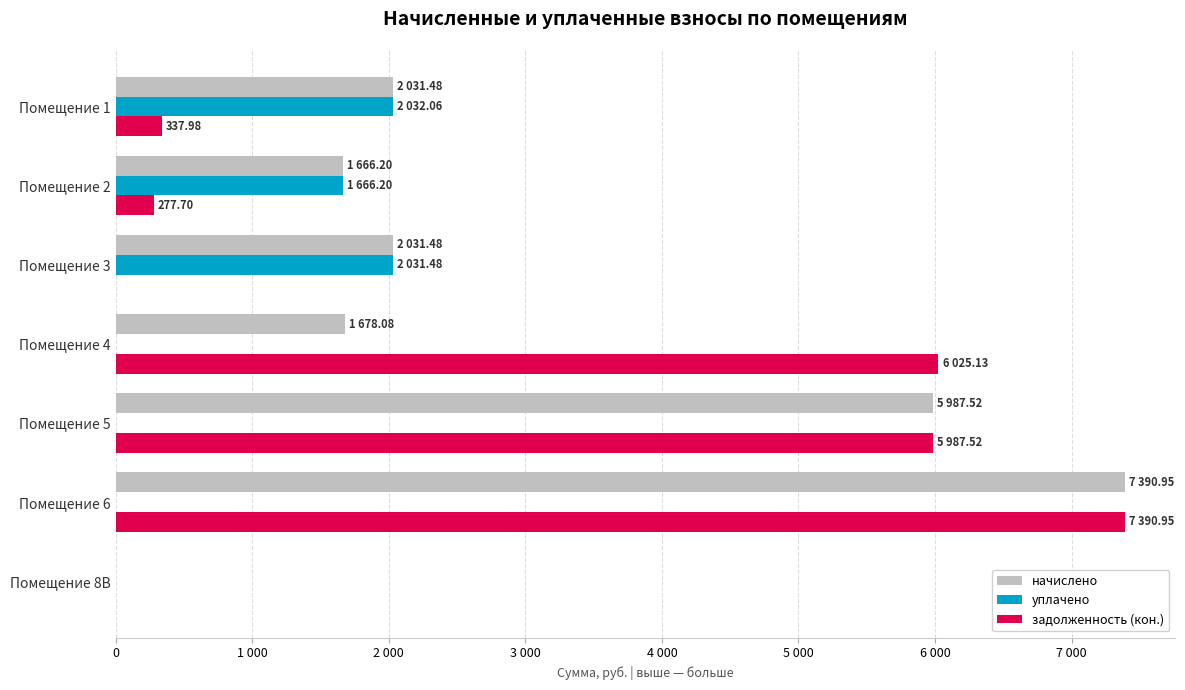

What is the highest value of the уплачено series?

2032.1